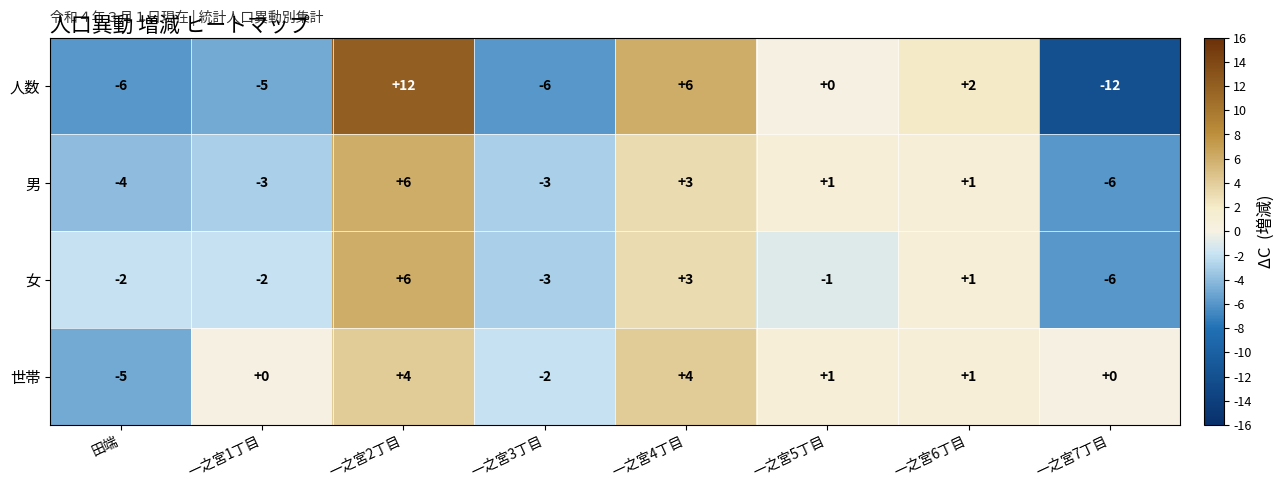

Is it true that 世帯 equals 0 at 一之宮7丁目?

True